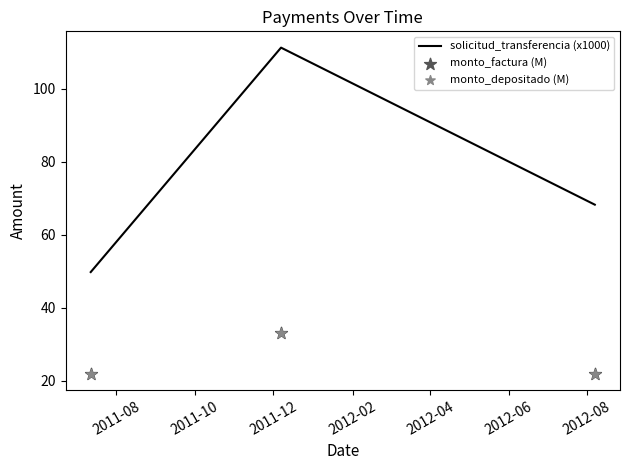

Which series has the largest Y range (max minus min)?

solicitud_transferencia (x1000)